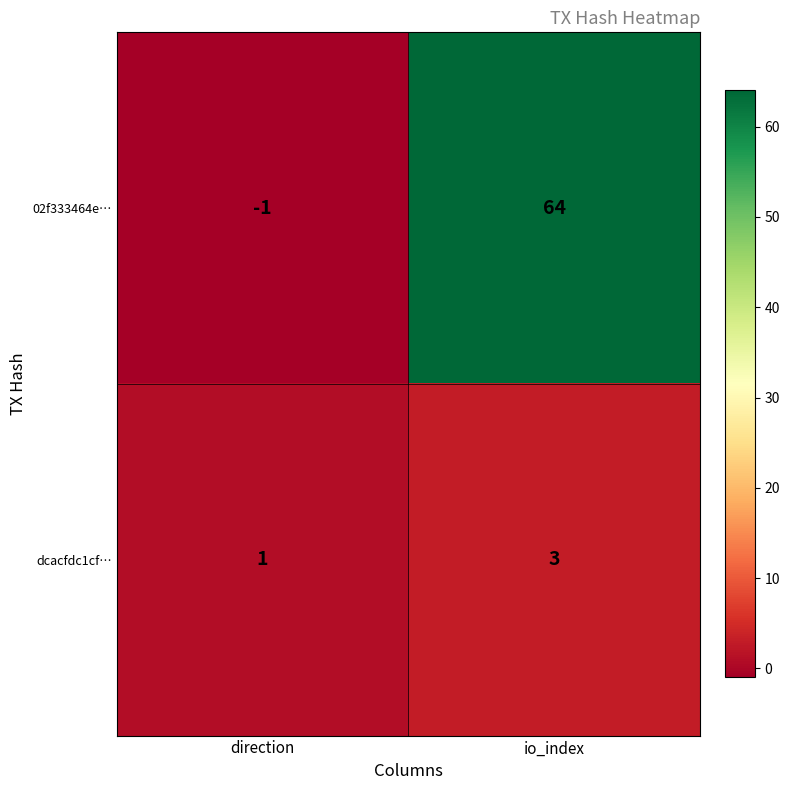

How many data points in 02f333464e… are less than 64?

1